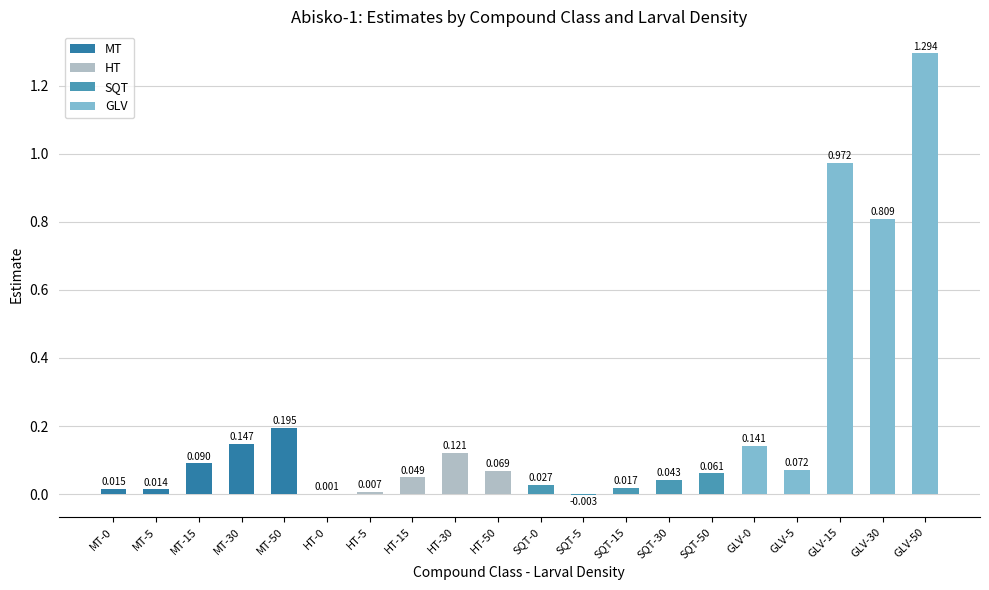

How many series are shown in this chart?

1